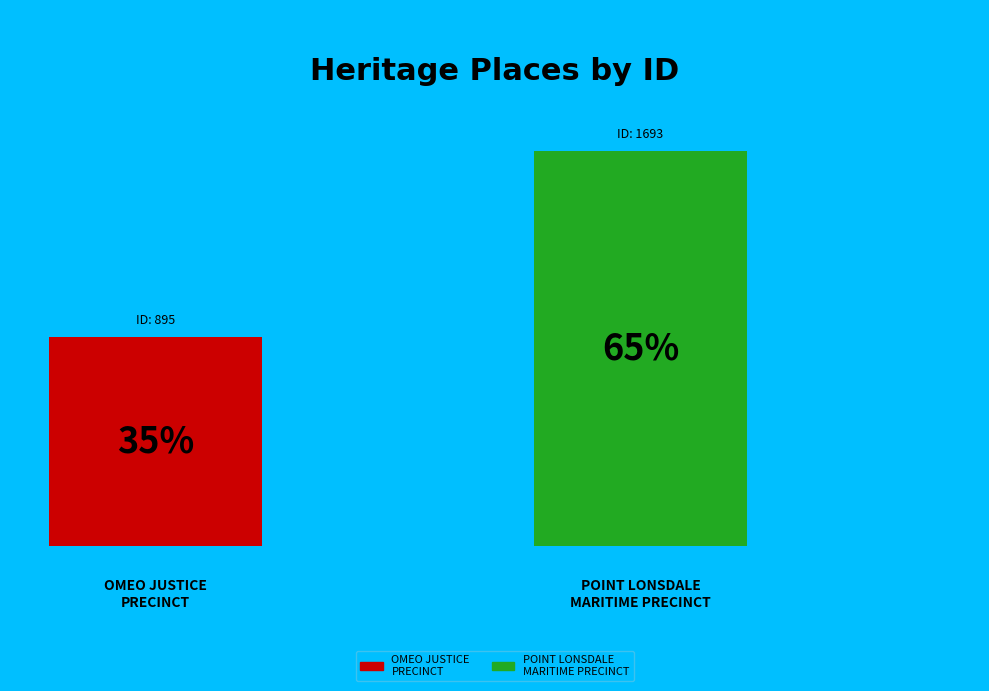

How many slices are in this pie chart?

2